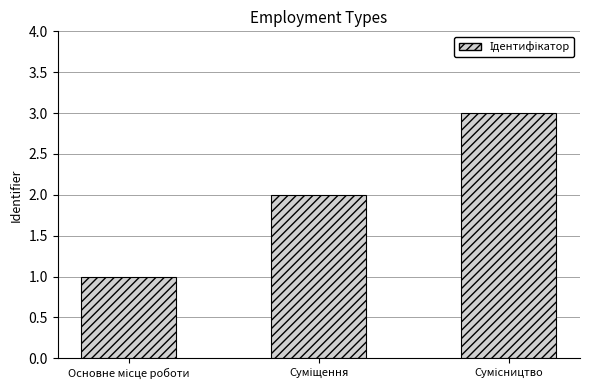

What is the maximum value shown in the chart?

3